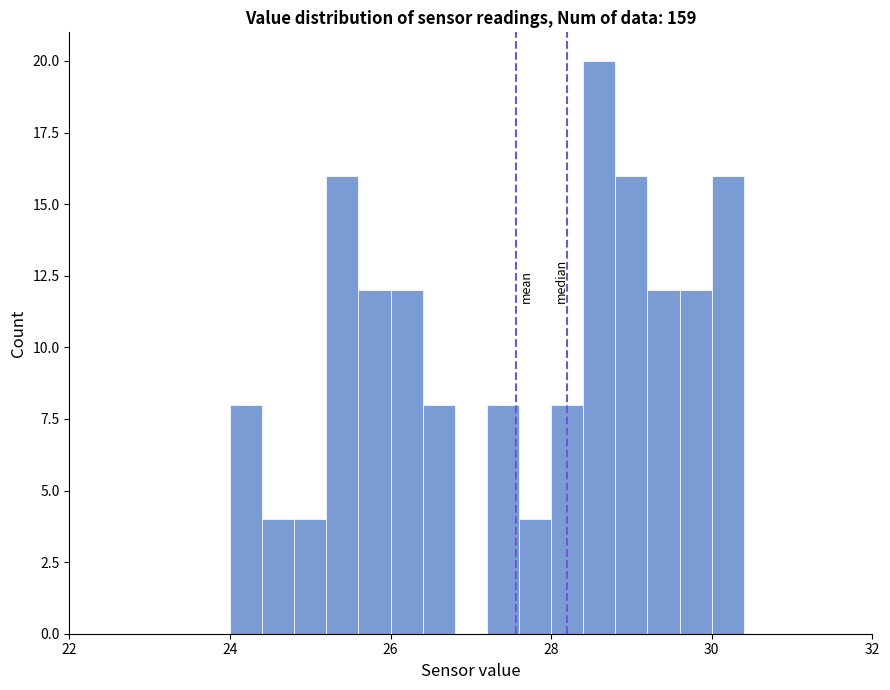

Around what value on the x-axis is the tallest bar? Give the approximate position of its centre, as read against the axis.

28.6